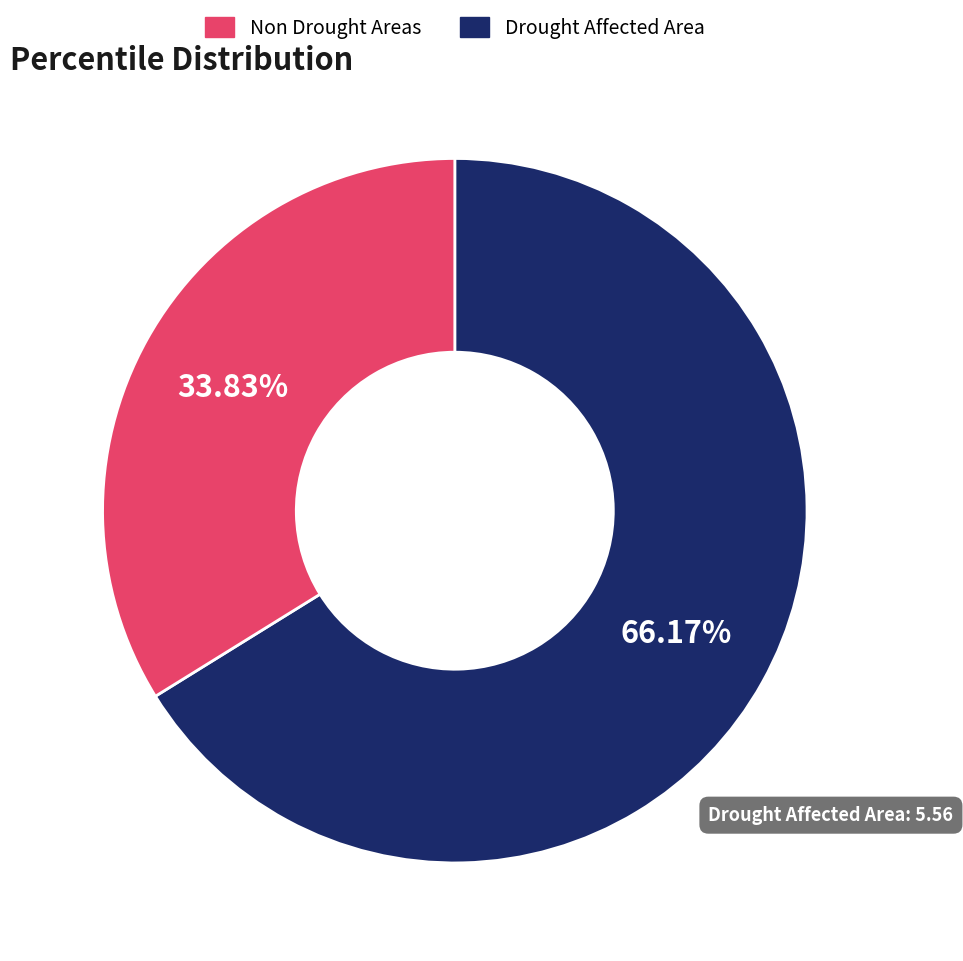

Is there any slice that represents more than half of the pie?

Yes